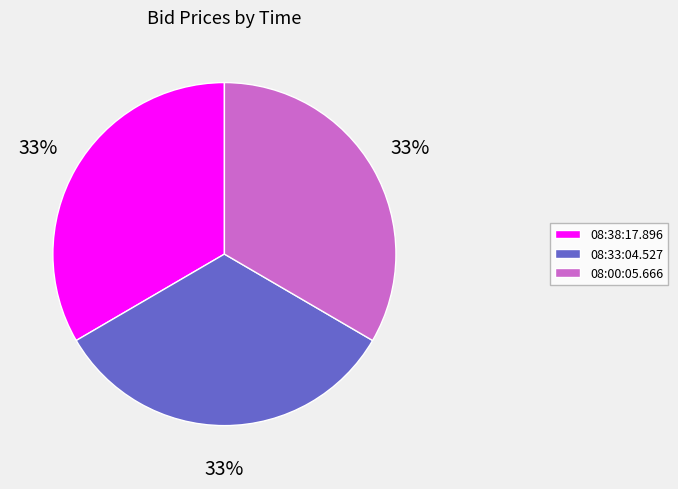

To the nearest percent, what is the combined percentage of 08:33:04.527 and 08:38:17.896?

67%